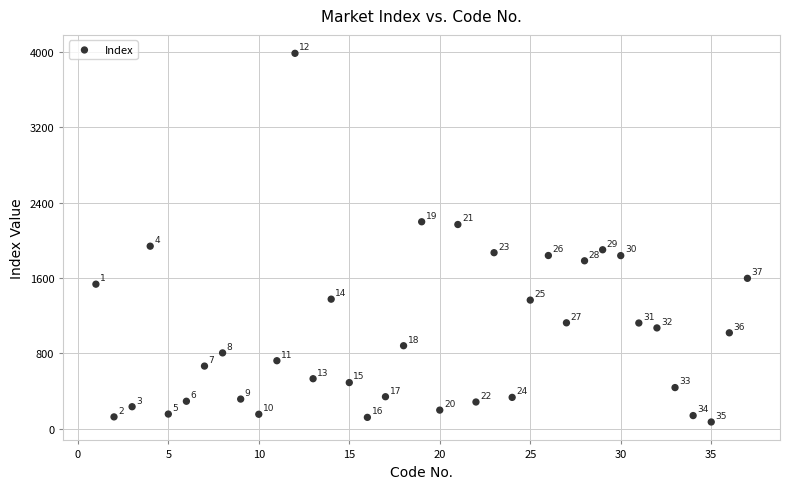

What Y value in the scatter plot is closest to 2027?

1937